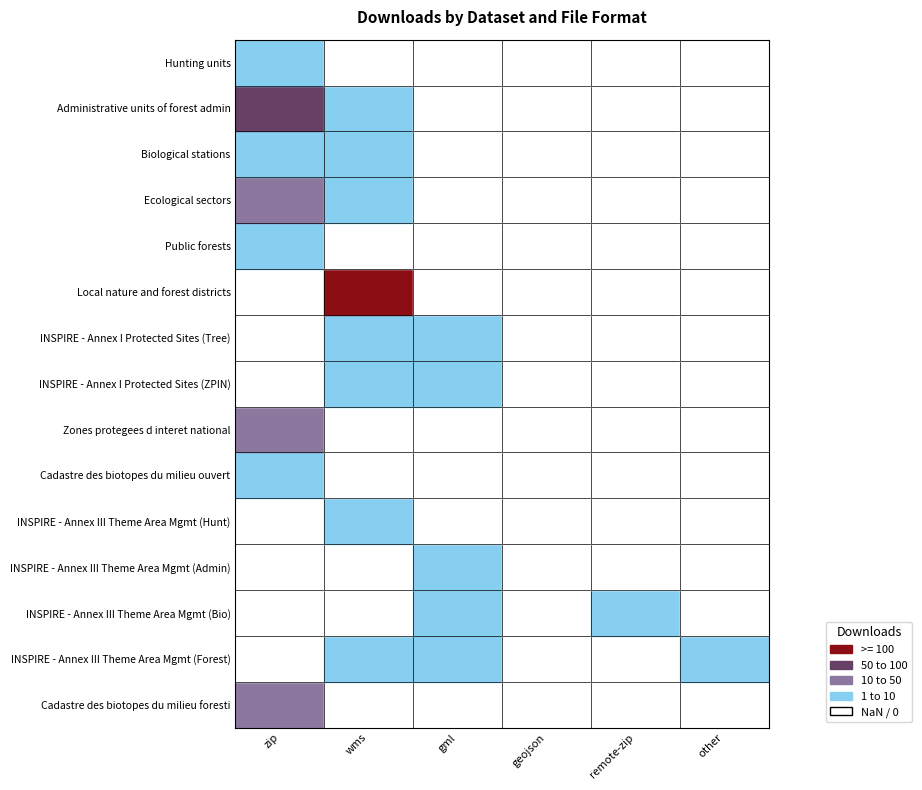

Which has a higher value, wms or gml?

wms